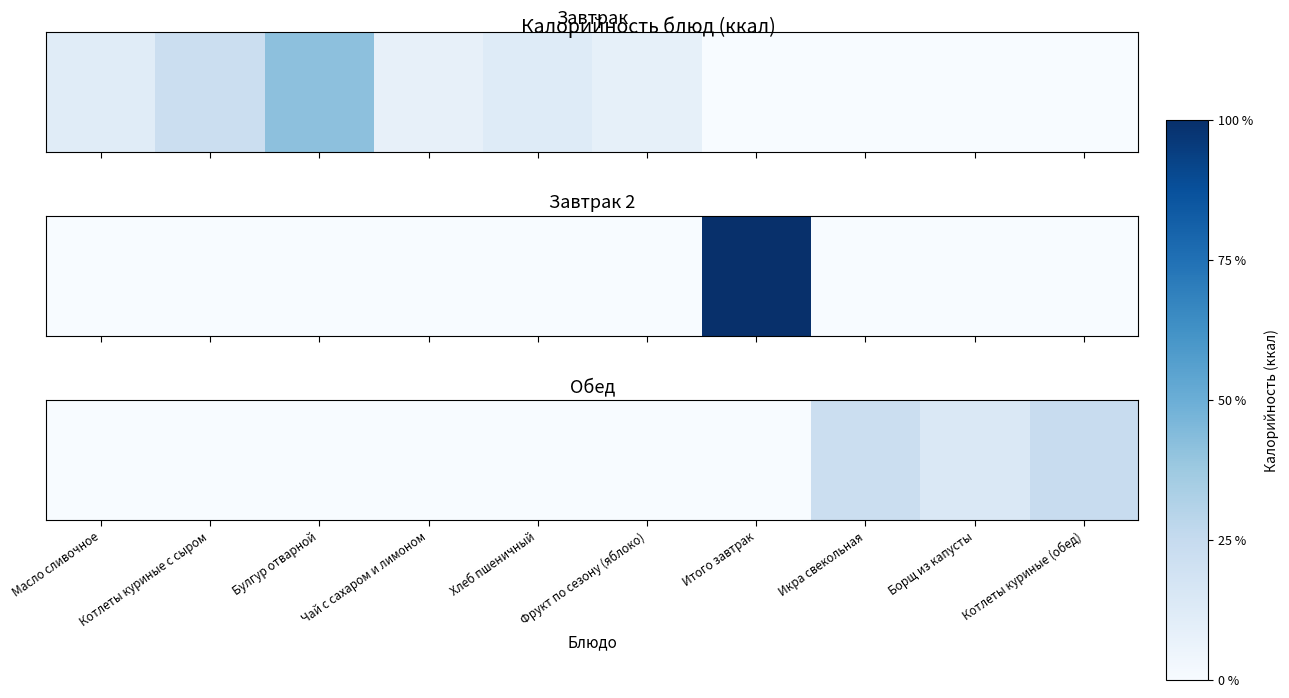

Is it true that the value at Чай с сахаром и лимоном is 8.4?

False